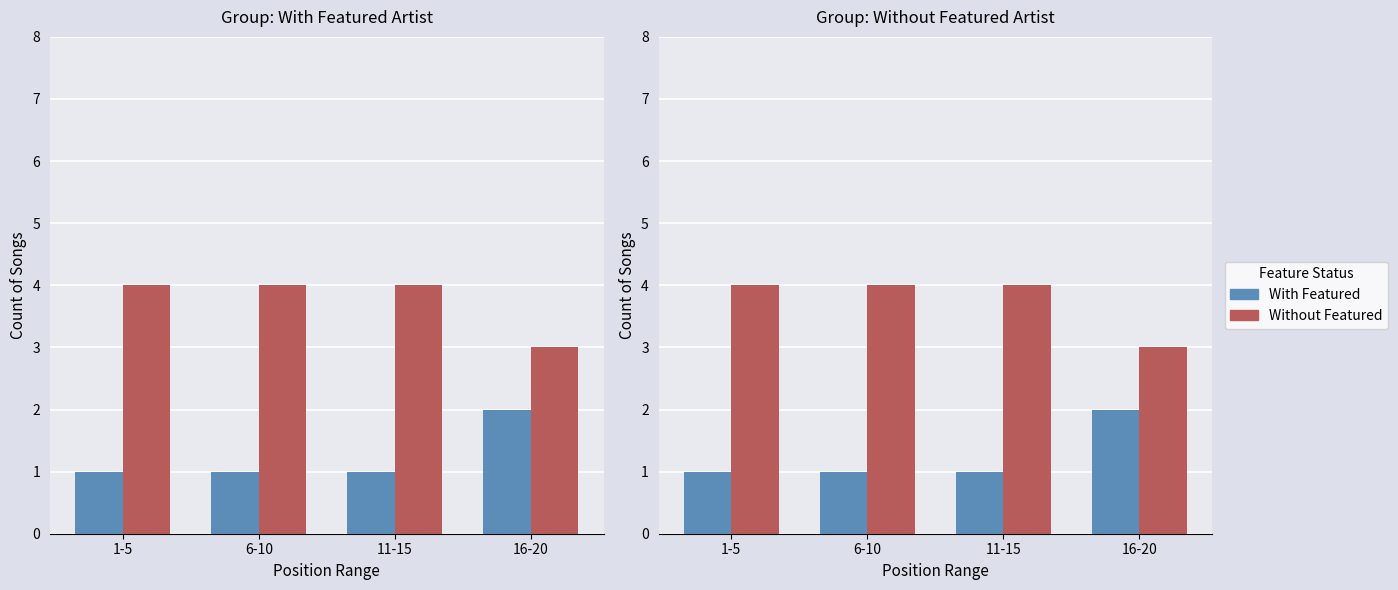

Which series changed the most between 1-5 and 16-20?

With Featured